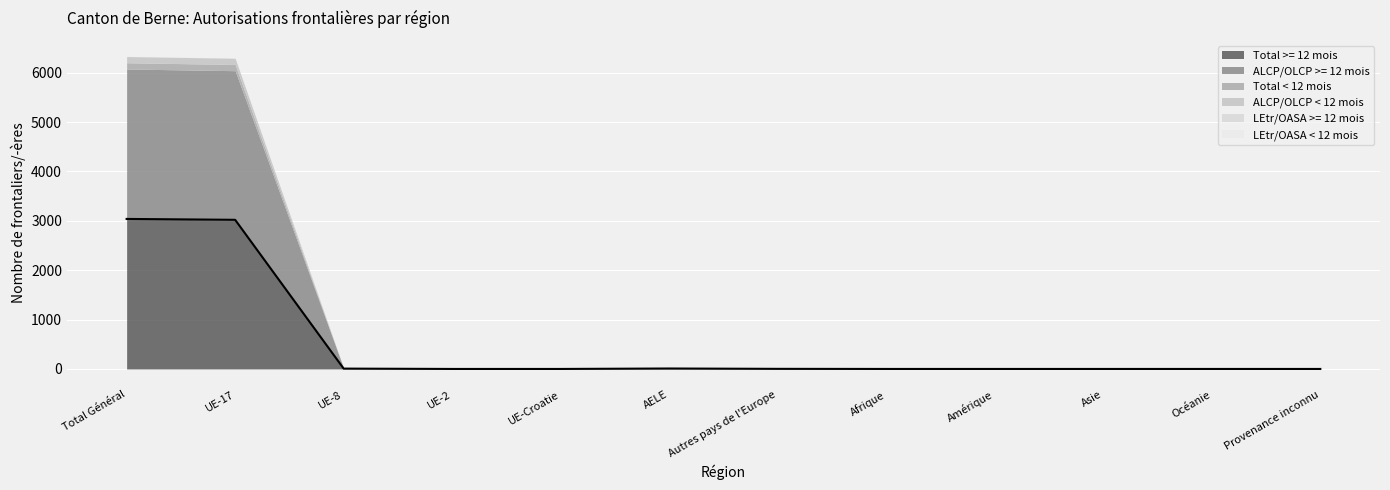

What is the total value across all series at Total Général?

6332